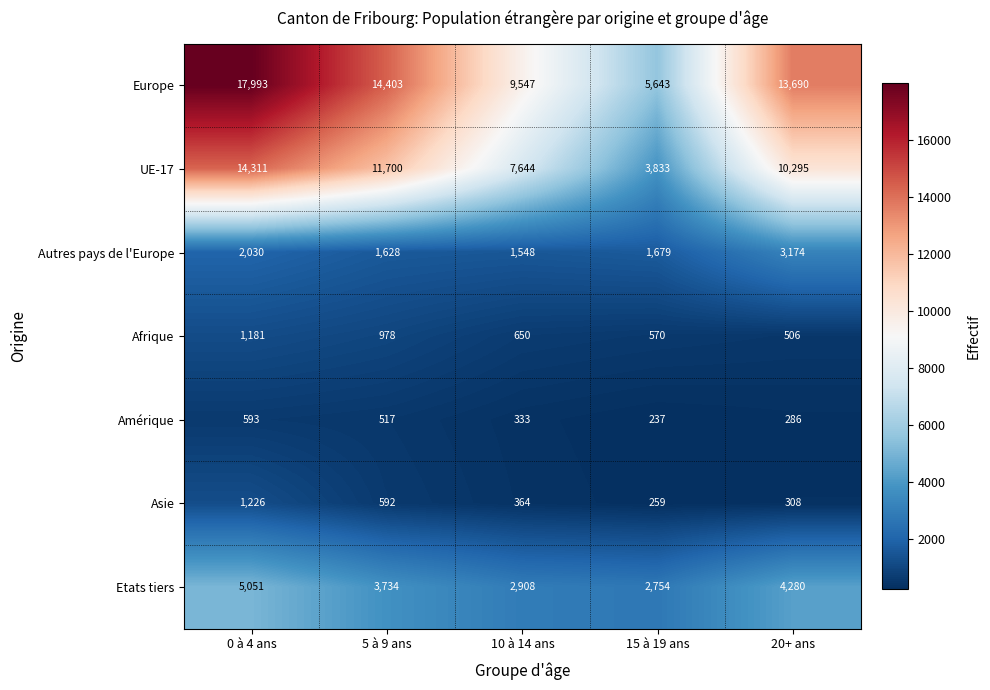

How many Amérique values are between 286 and 517?

3